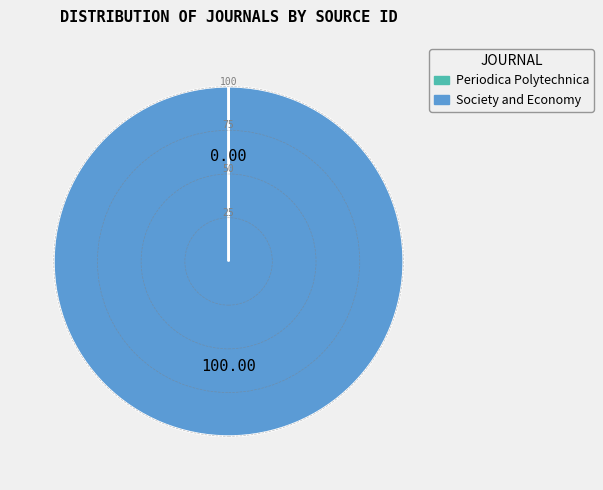

Which category has the biggest portion of the pie?

Society and Economy